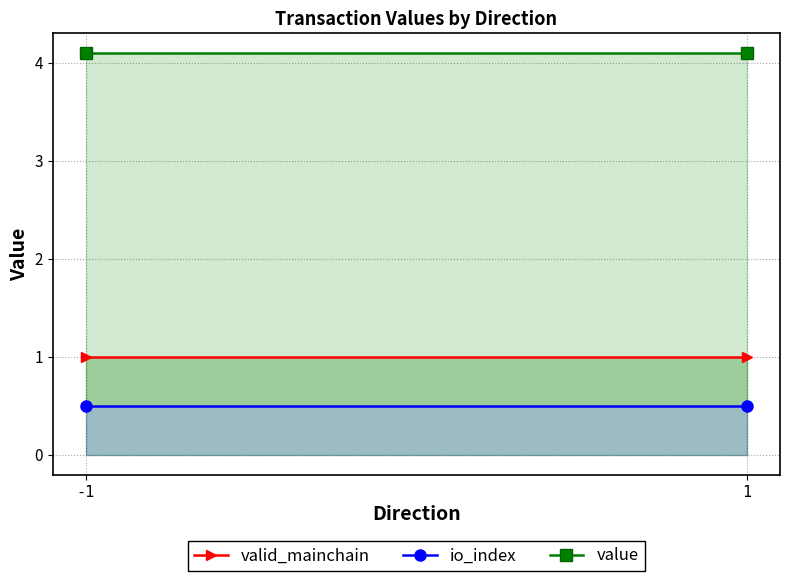

What is the value of the valid_mainchain point at the 1st from the left?

1.0